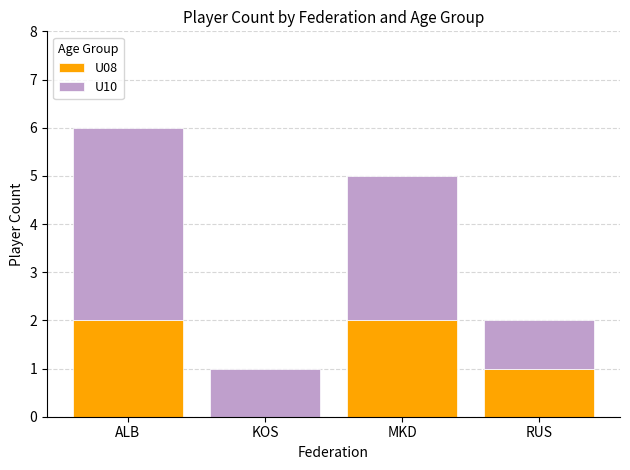

True or false: U08 has a value of 1 at MKD.

False